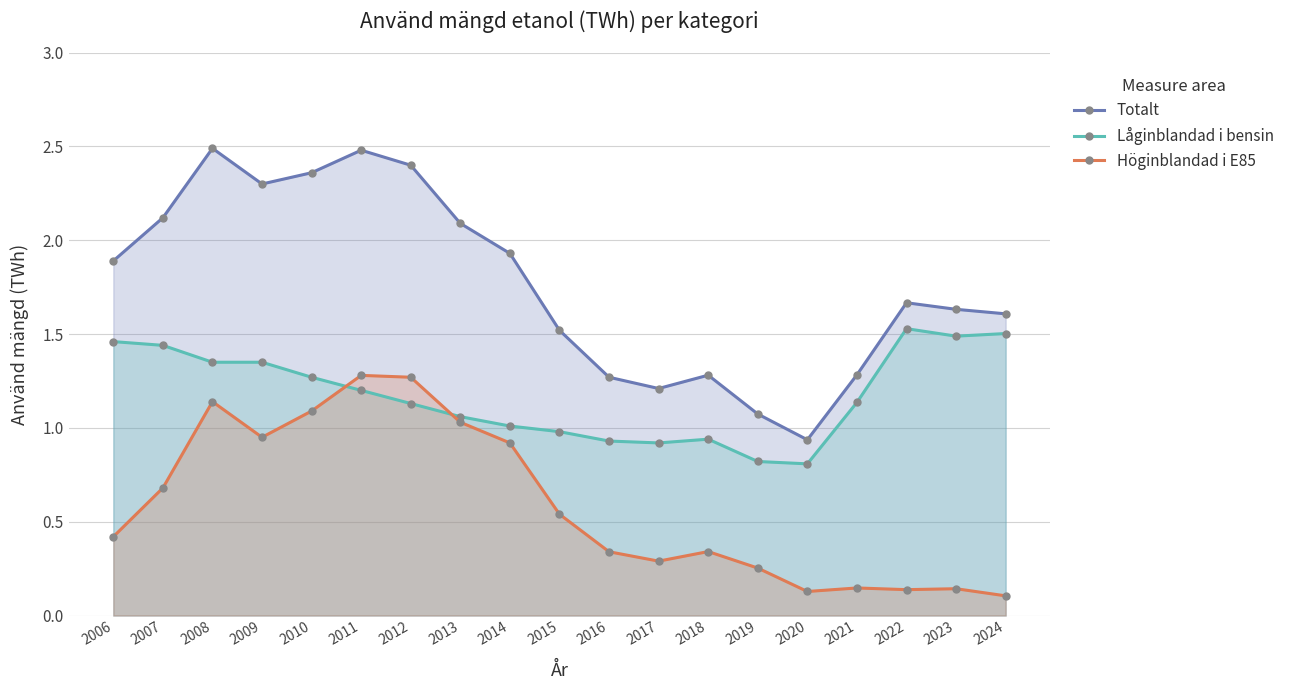

What are all the series names shown in the legend?

Totalt, Låginblandad i bensin, Höginblandad i E85